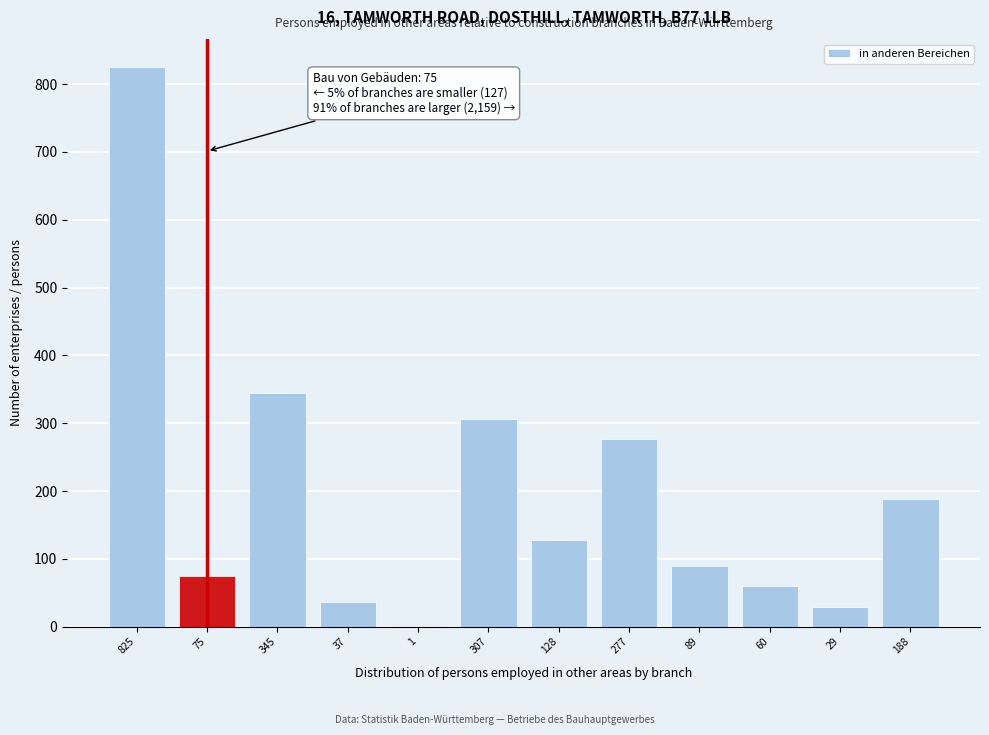

Reading right to left, transcribe all the data shown in this chart.

188=188	29=29	60=60	89=89	277=277	128=128	307=307	1=1	37=37	345=345	75=75	825=825